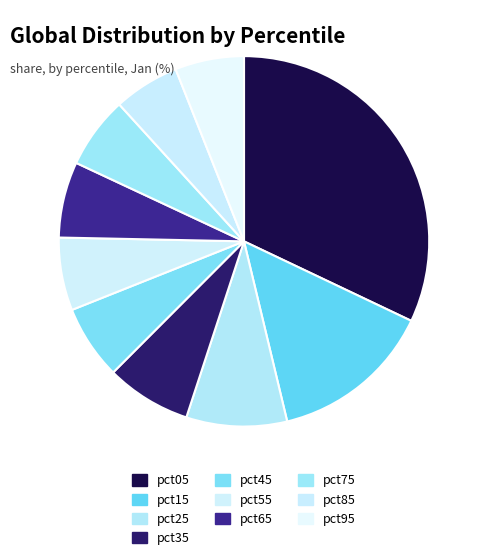

Count the number of slices in the pie.

10